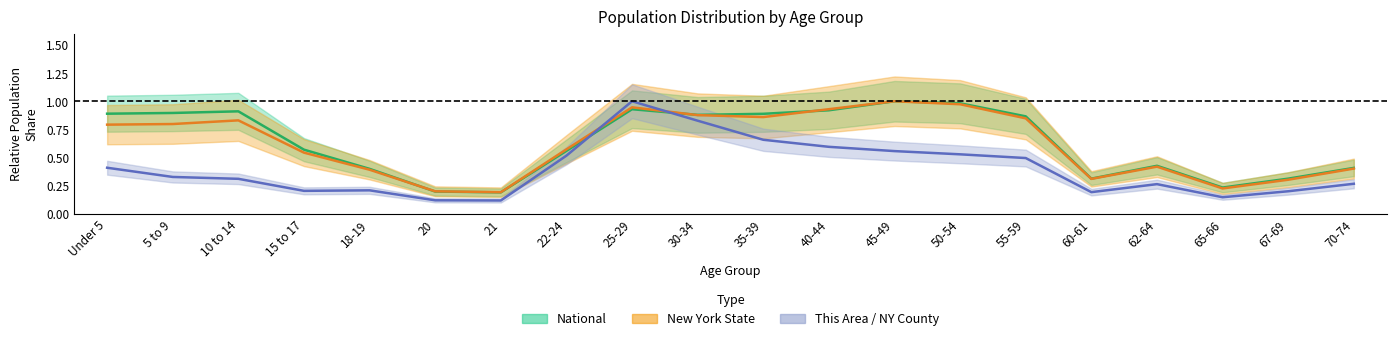

Which series ends up on top after the final intersection of This Area and New York?

New York